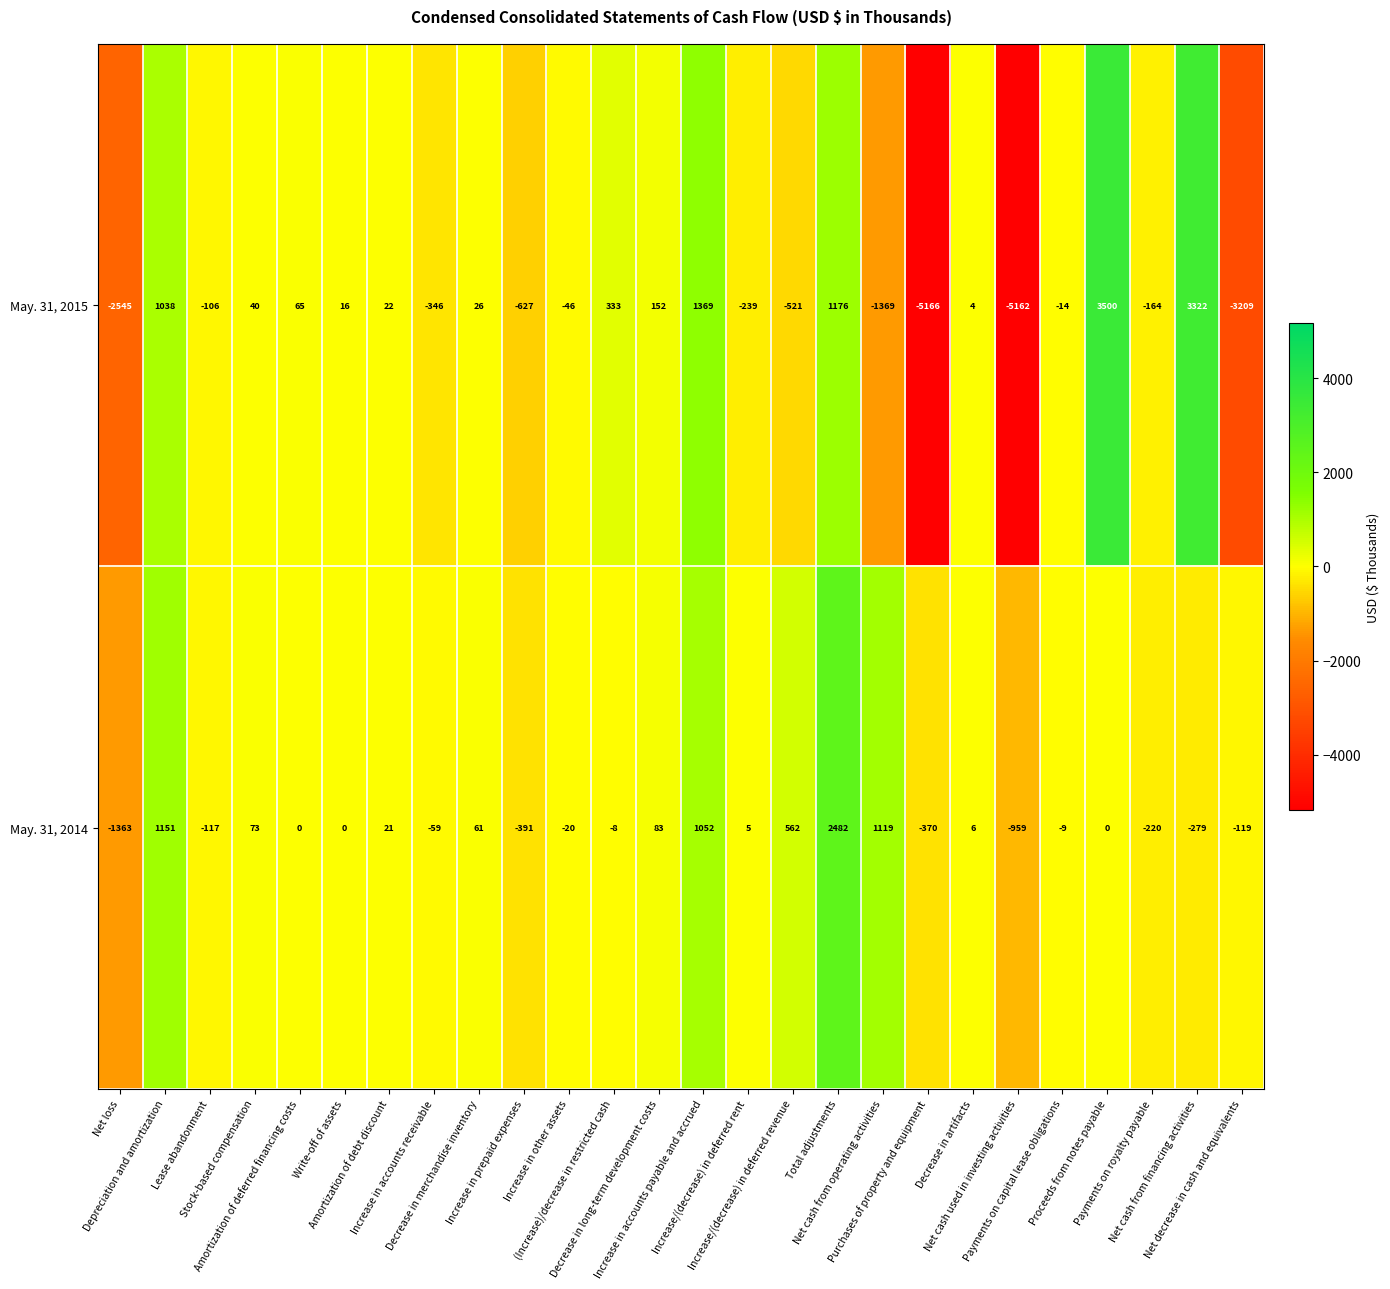

How many distinct data groups are displayed?

2